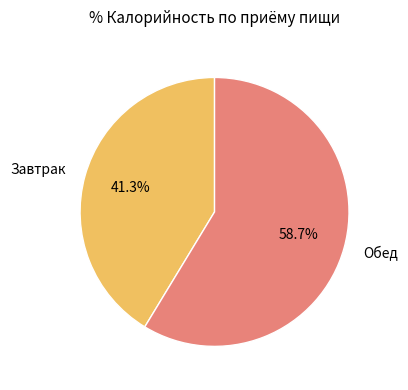

What percentage do Завтрак and Обед together represent?

100.0%